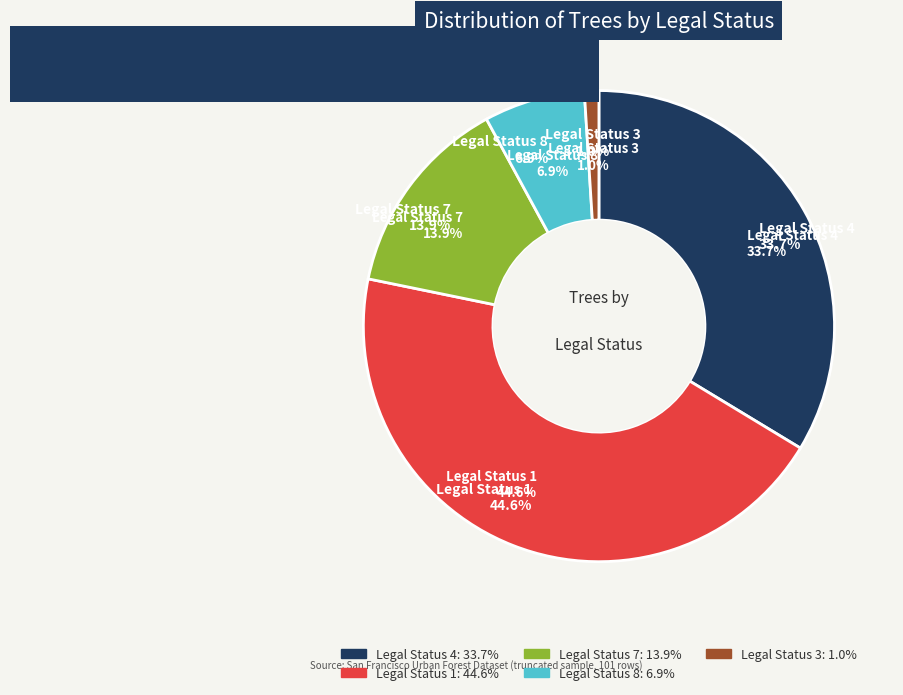

To the nearest percent, what percentage of the pie is 1?

45%